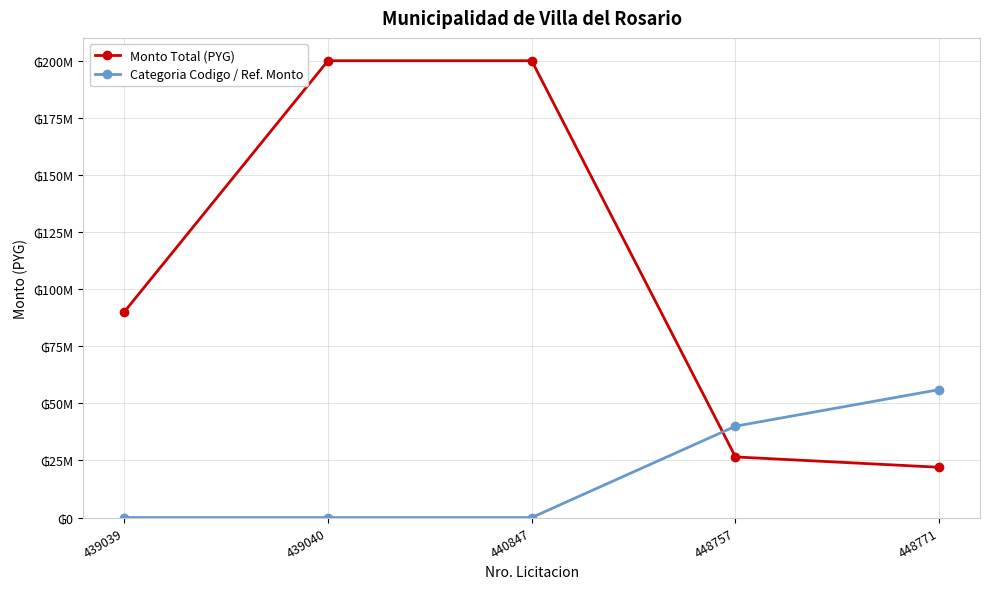

The Categoria Codigo / Ref. Monto series shows 0 at 439039. True or false?

True